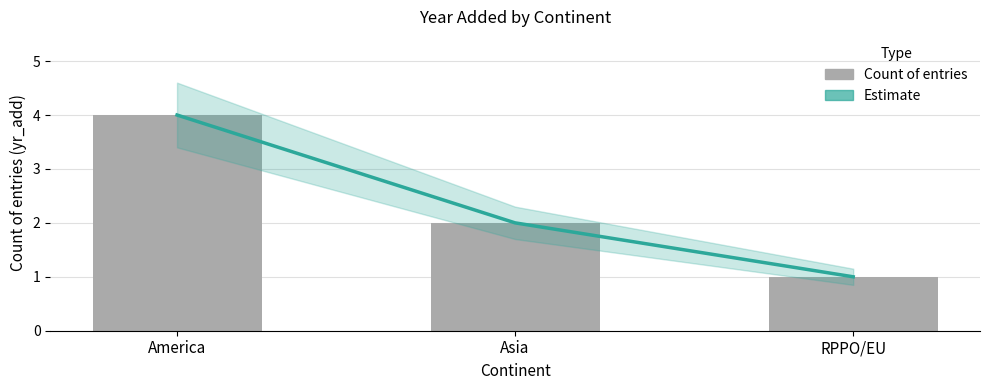

How many data points does each series have?

3